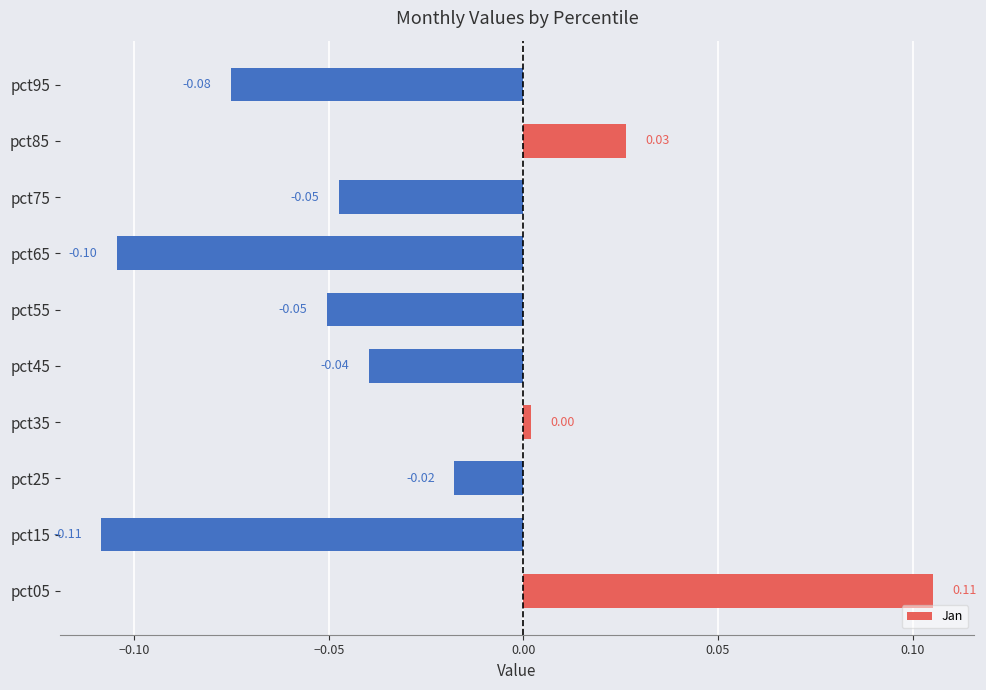

Between pct85 and pct45, which is larger?

pct85